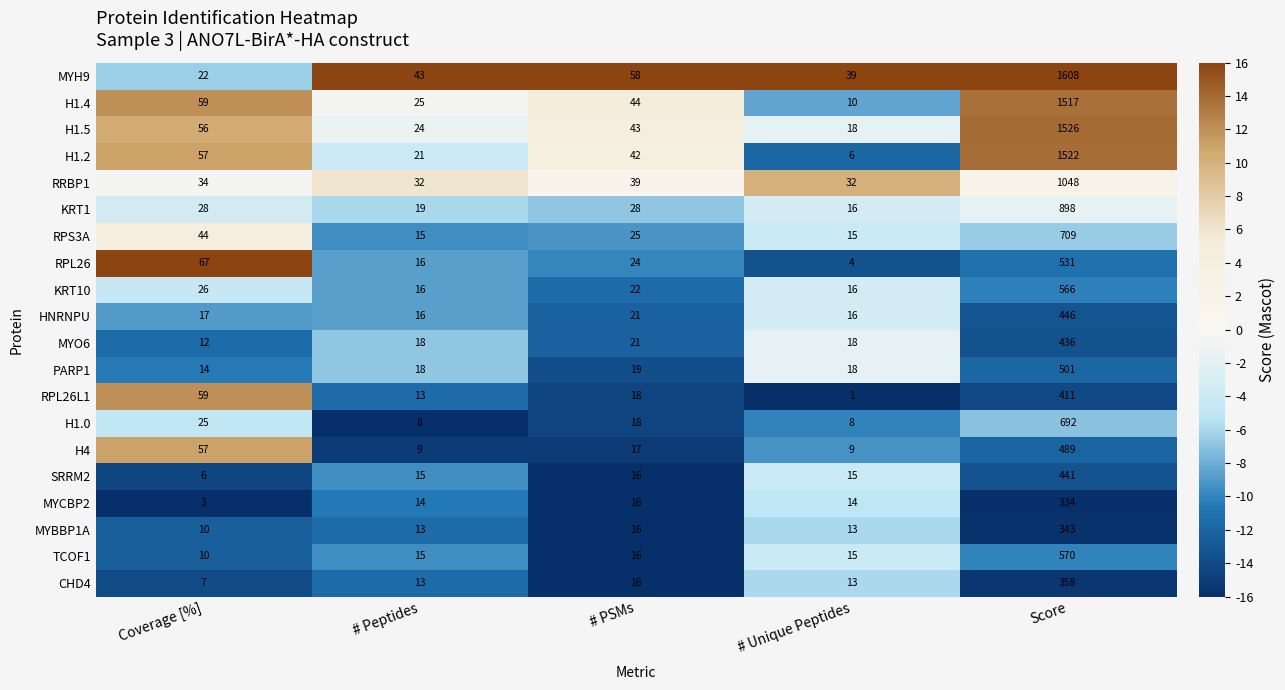

How many values in the CHD4 series are below 13?

1